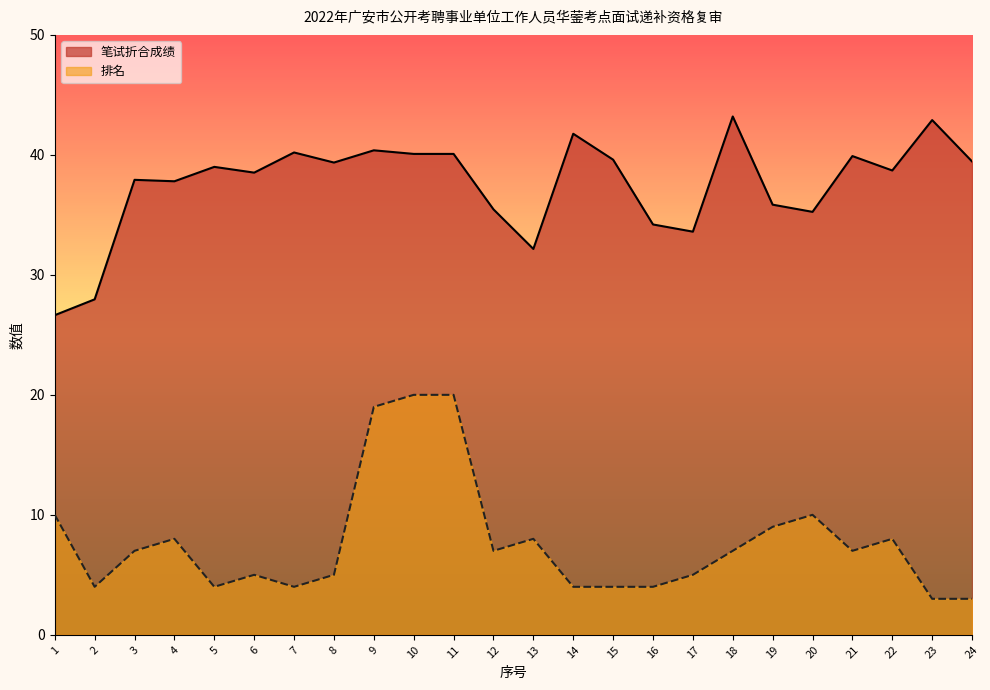

Where is the first local minimum for 排名?

2